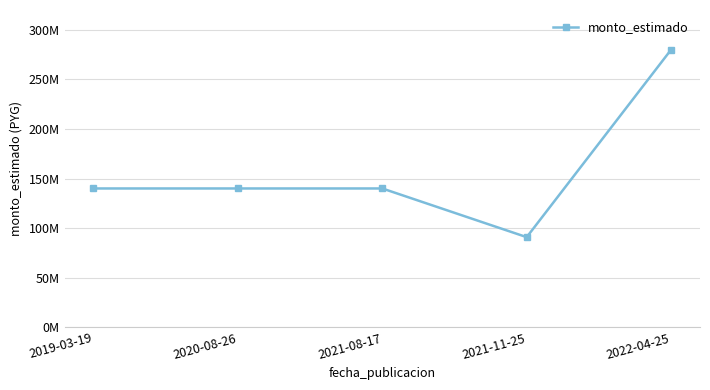

Is it true that the value at 2019-03-19 is 140000000?

True